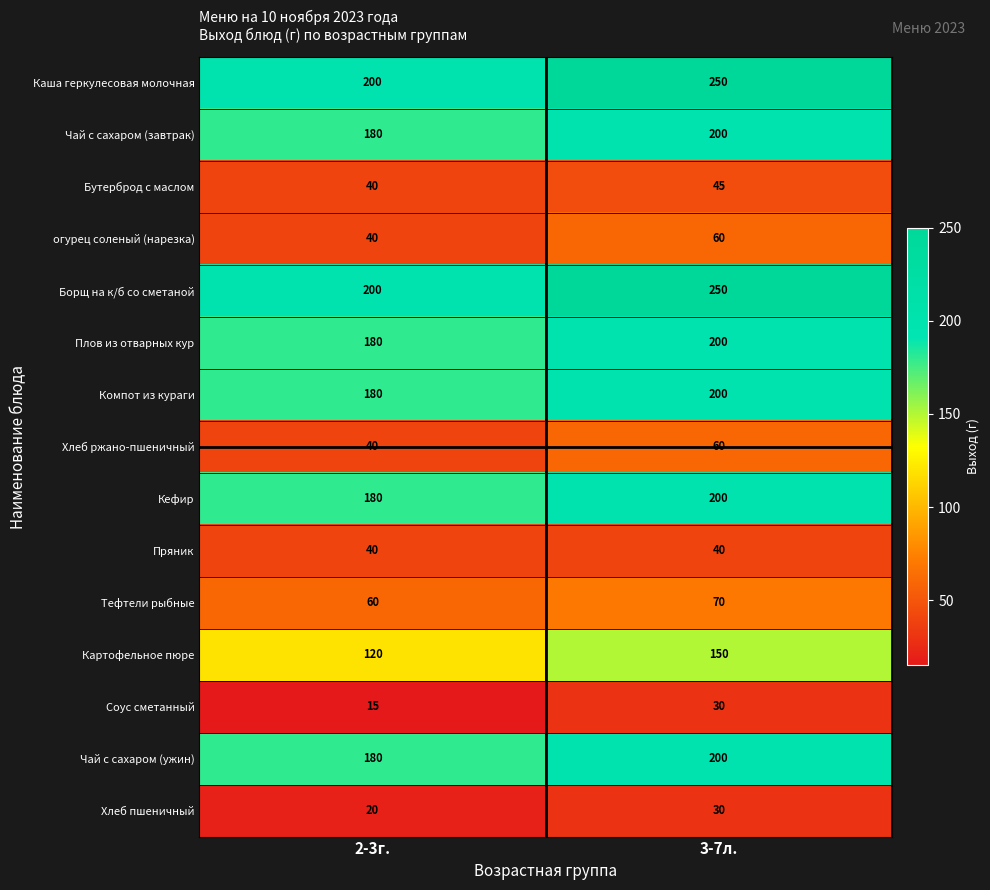

Is it true that Компот из кураги equals 200 at 3-7л.?

True